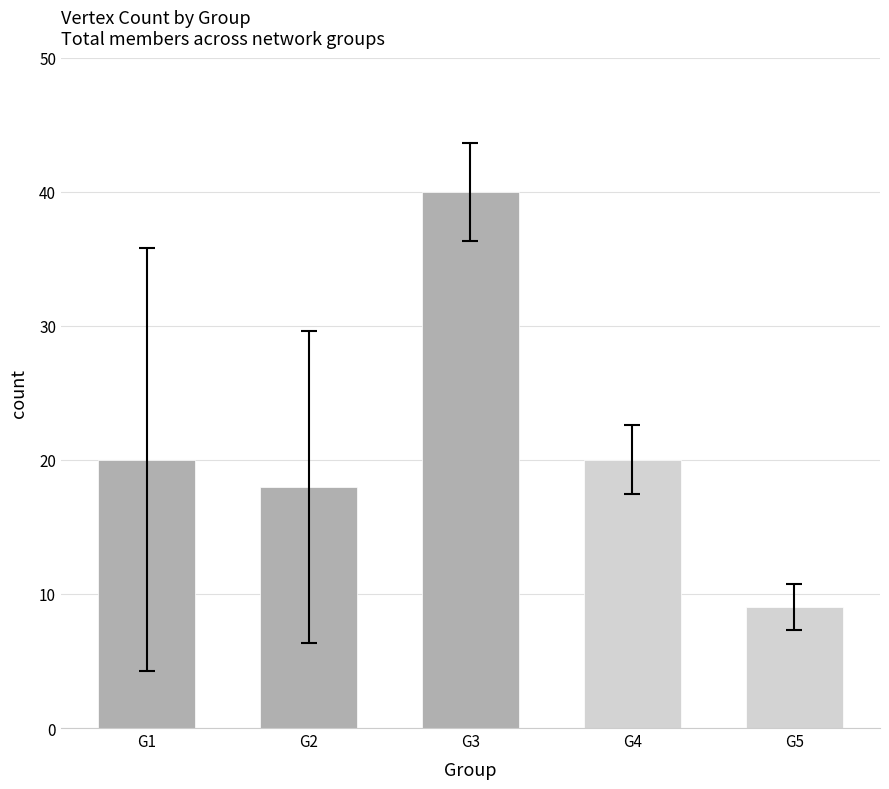

How many bars are there in total?

5